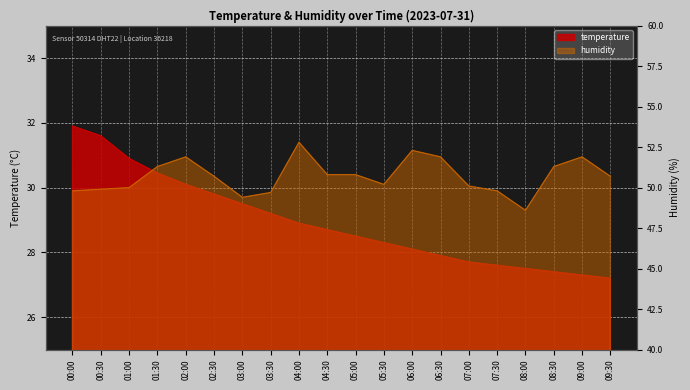

What value does the temperature series have at 06:00?

28.1